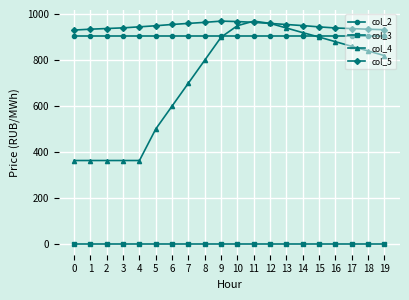

What is the difference between the highest and lowest values at 10?

968.5